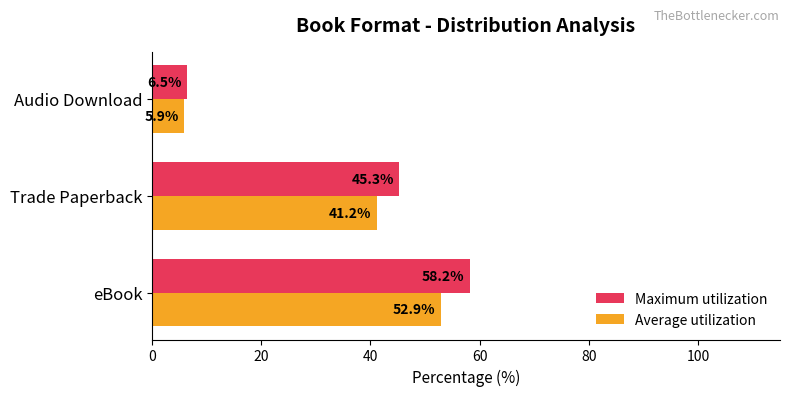

What is the maximum value for Maximum utilization?

58.2